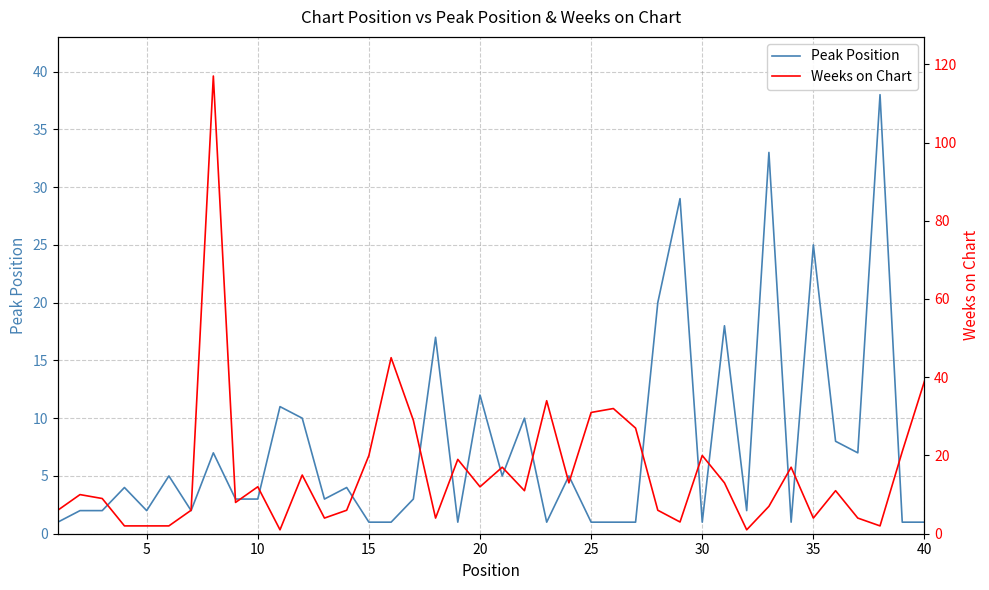

At 5, list the series in order from smallest to largest.

Peak Position, Weeks on Chart